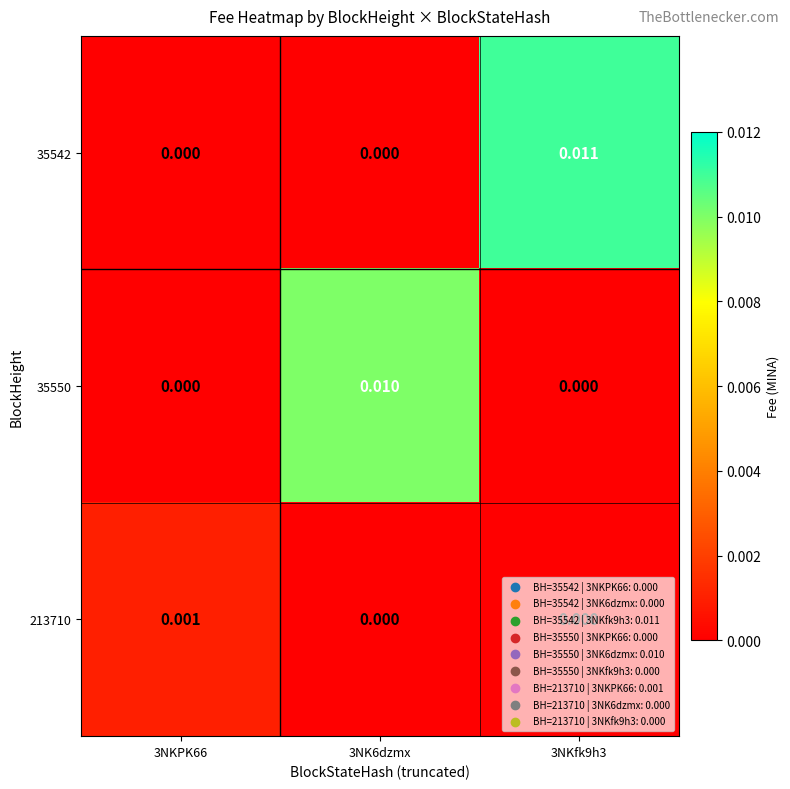

At which category is the sum across all series the highest?

3NKfk9h3